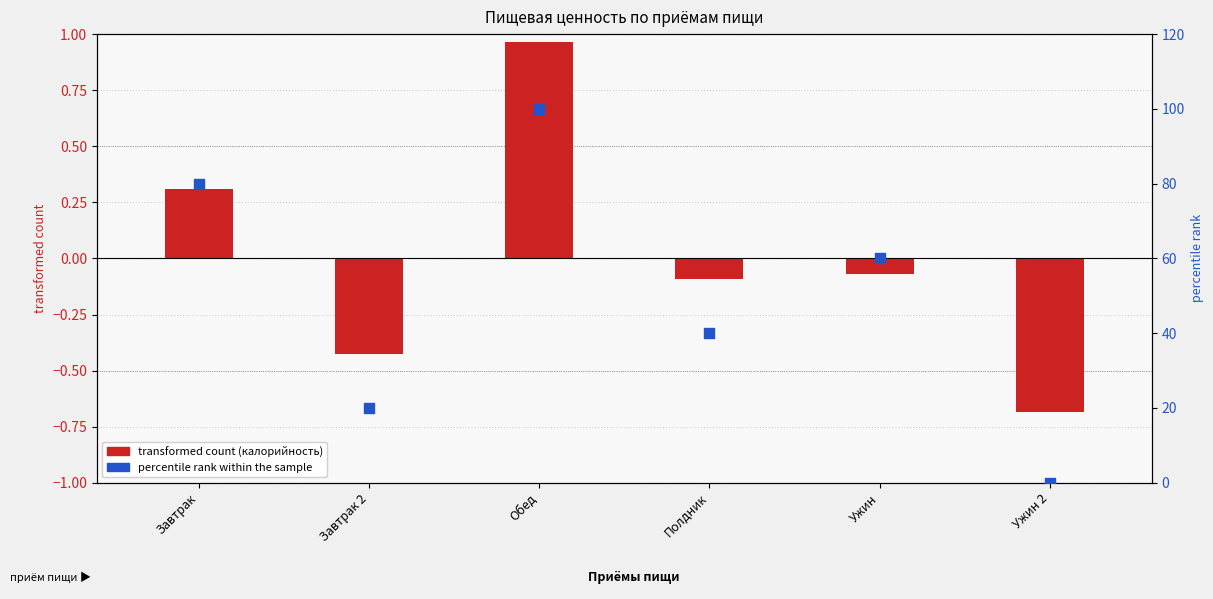

What is the total value across all series at Полдник?

39.9